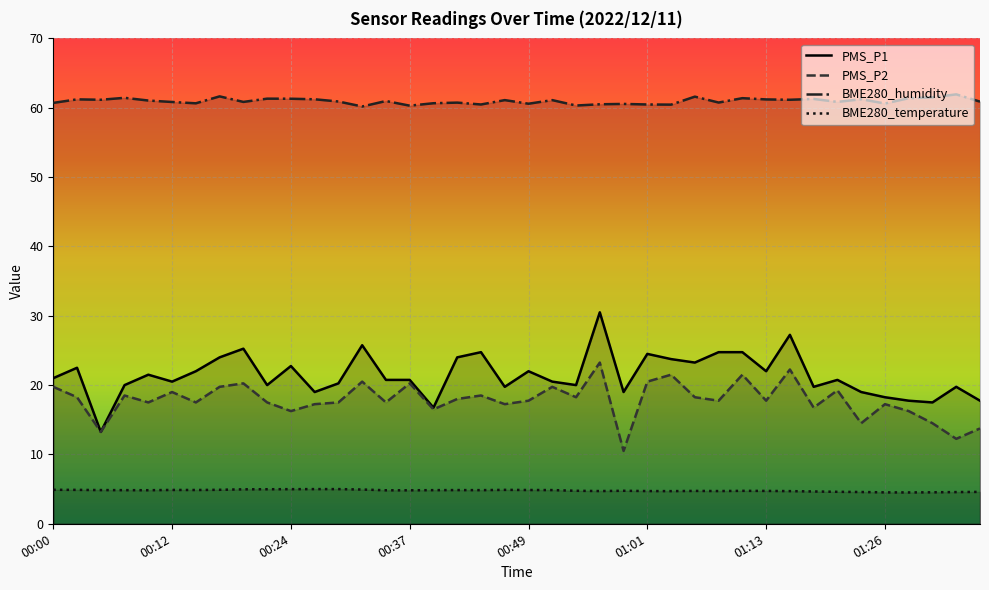

At how many categories does at least one series exceed 59?

40